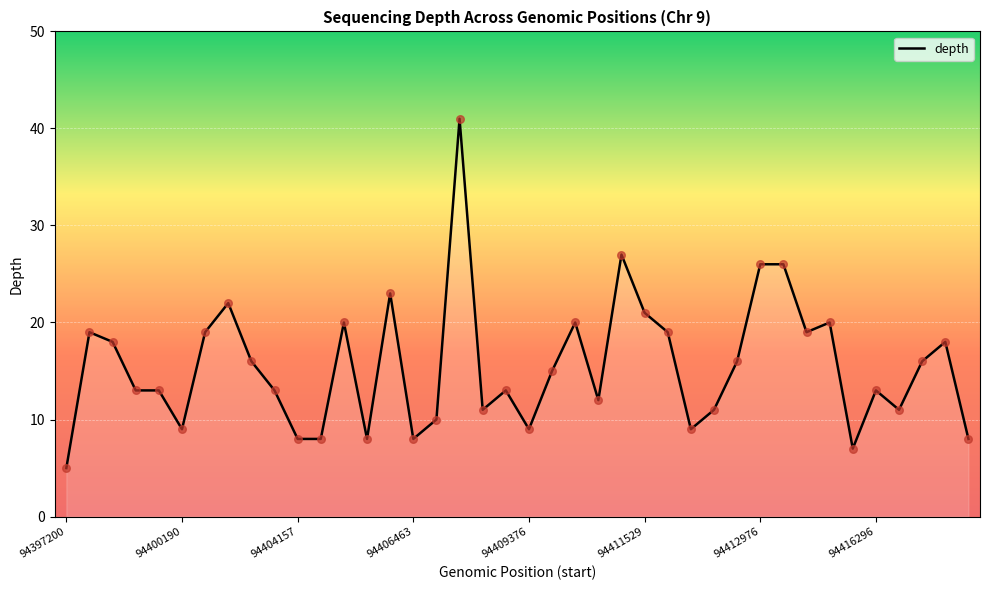

What is the difference between the maximum and minimum values?

36